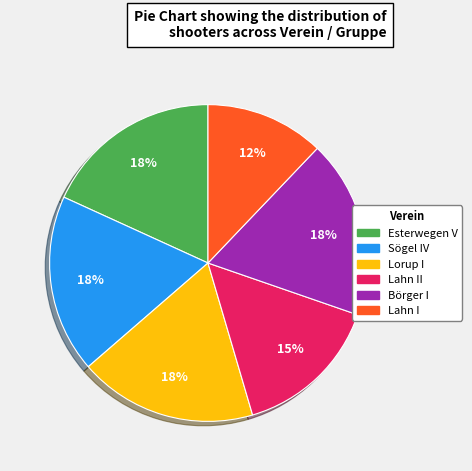

To the nearest percent, what is the average slice percentage?

17%